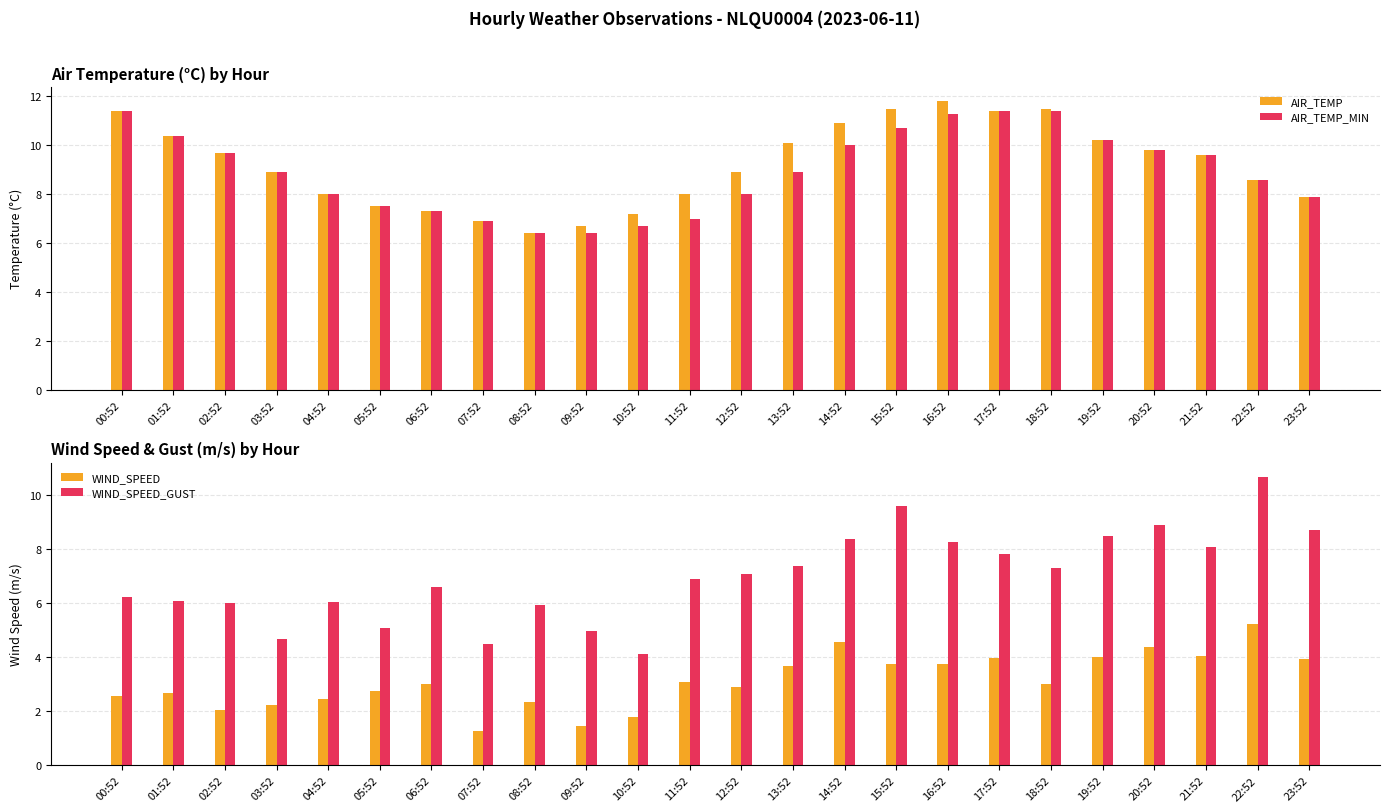

What is the label of the 3rd bar from the right?

21:52